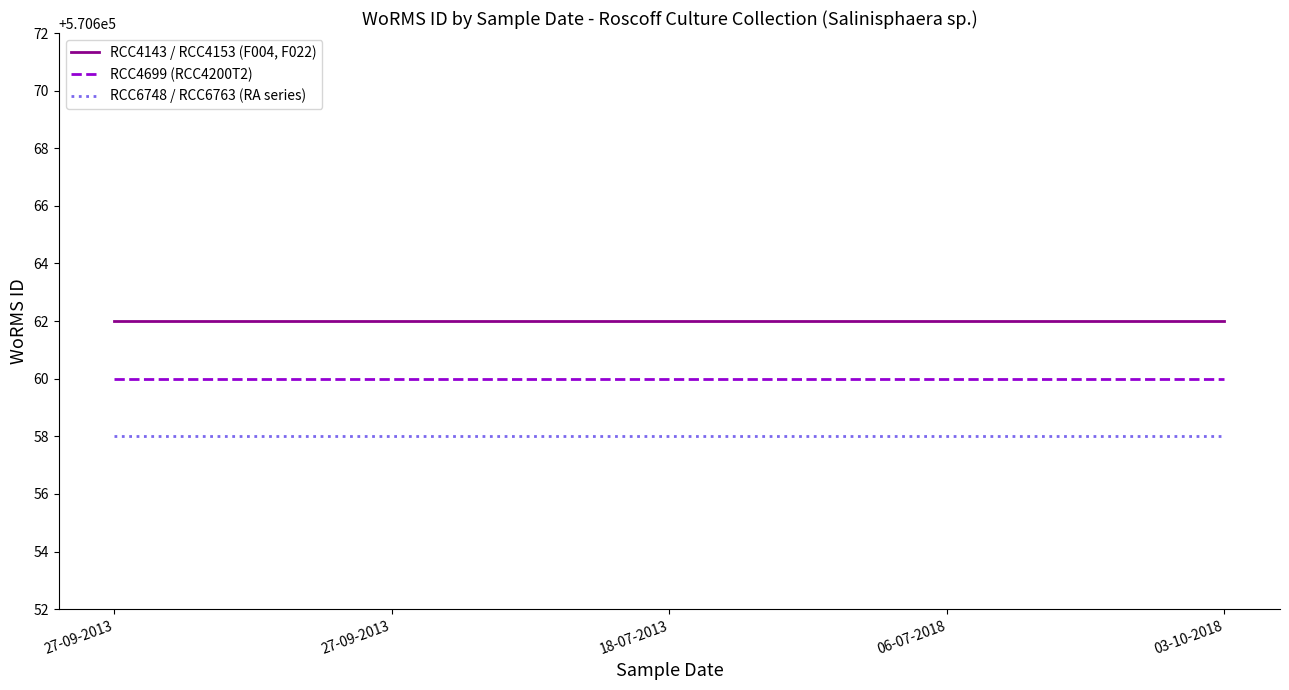

Is the value of RCC4699 (RCC4200T2) at 27-09-2013 greater than the value of RCC4143 / RCC4153 (F004, F022) at 06-07-2018?

No